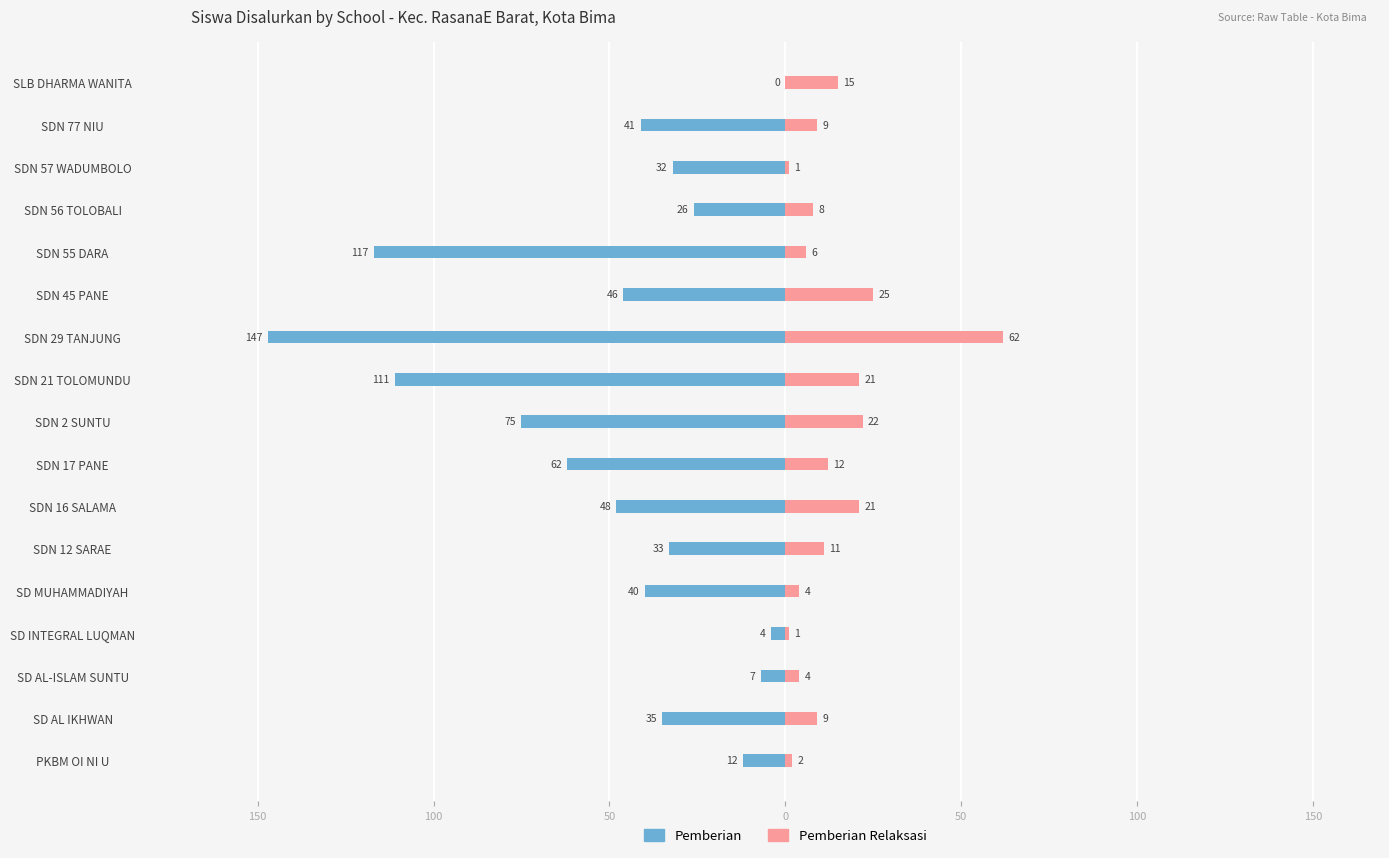

Reading left to right, what are all the values shown in this chart?

Pemberian: -12	-35	-7	-4	-40	-33	-48	-62	-75	-111	-147	-46	-117	-26	-32	-41	0
Pemberian Relaksasi: 2	9	4	1	4	11	21	12	22	21	62	25	6	8	1	9	15